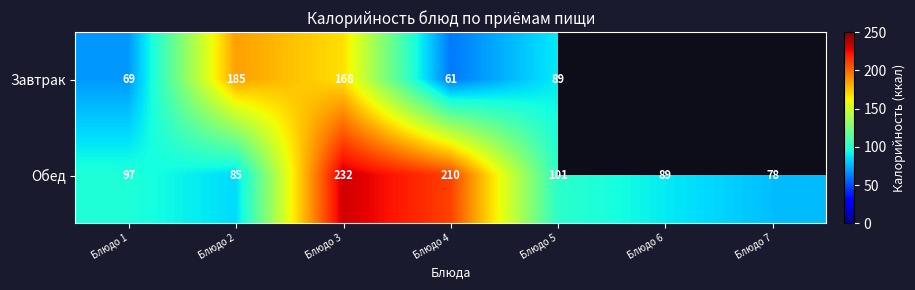

List the labels in order of Обед value, largest first.

Блюдо 3, Блюдо 4, Блюдо 5, Блюдо 1, Блюдо 6, Блюдо 2, Блюдо 7